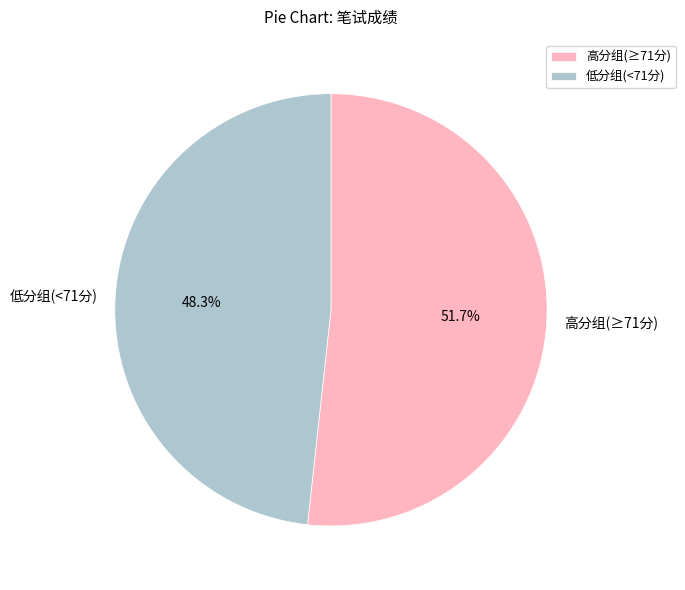

Does 高分组(≥71分) represent more than half of the total?

Yes